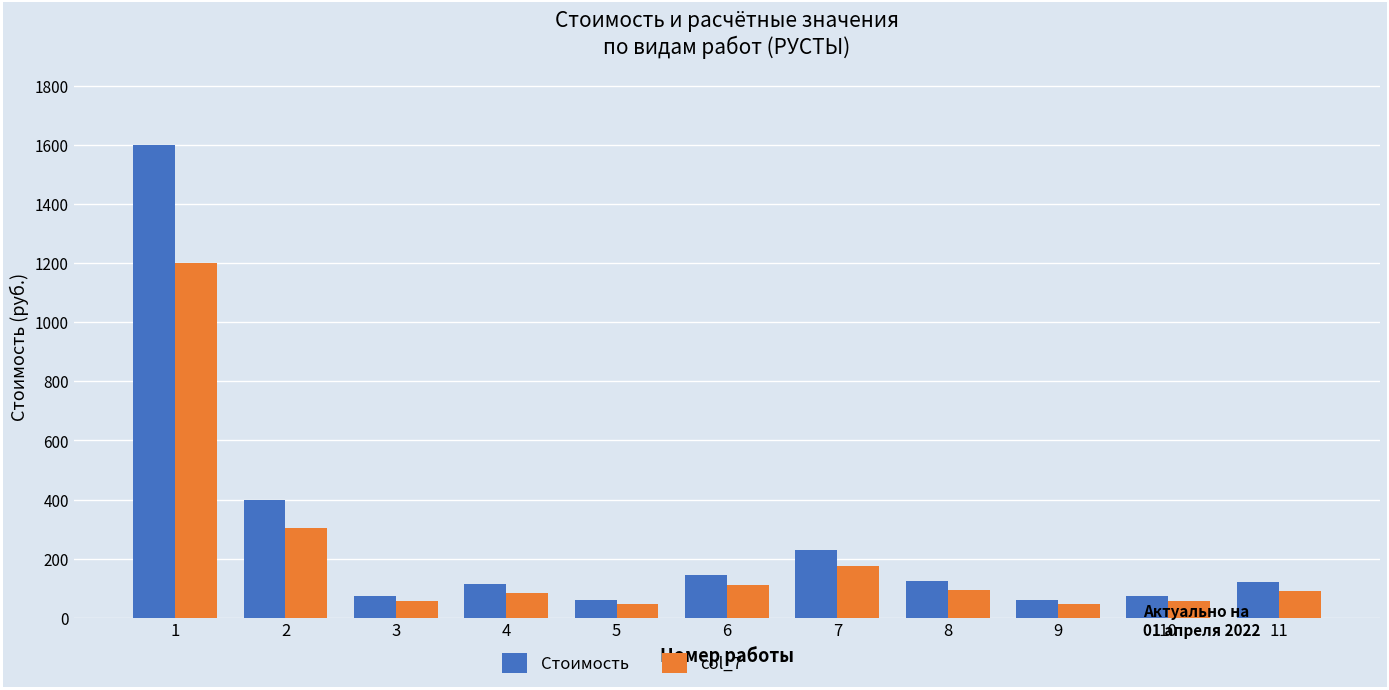

The Стоимость series shows 602 at 2. True or false?

False